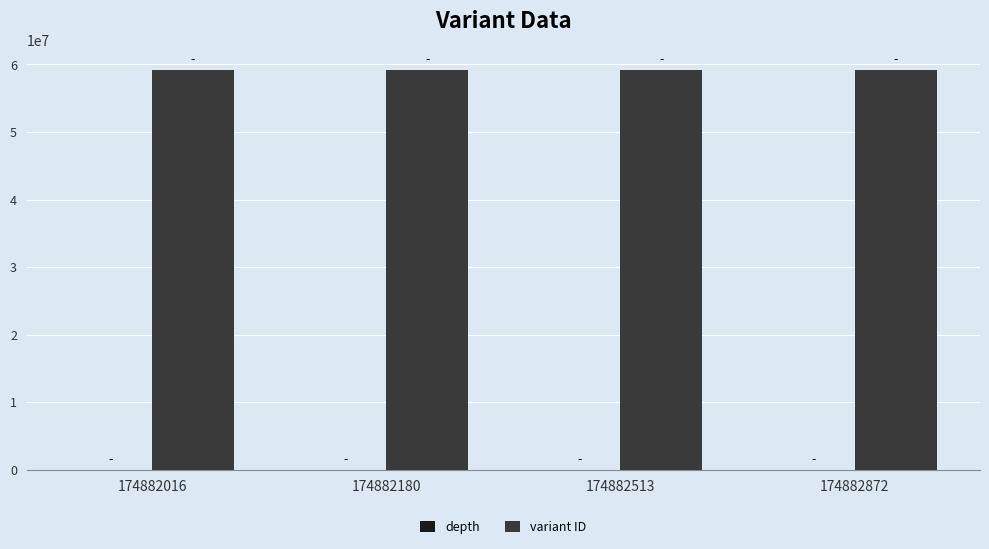

How many categories are shown in the chart?

4